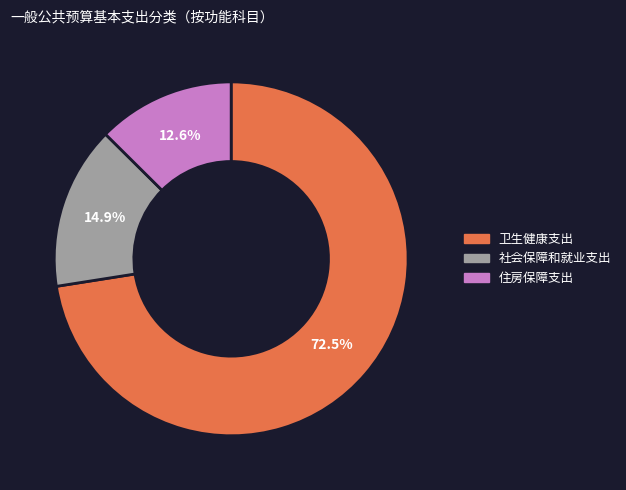

Which has a higher value, 卫生健康支出 or 社会保障和就业支出?

卫生健康支出